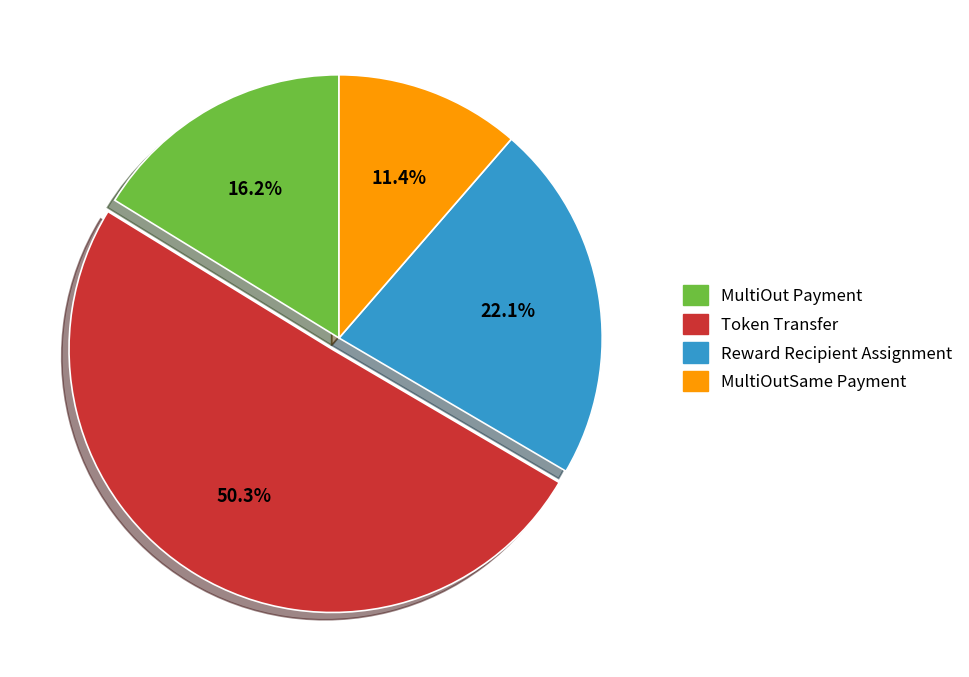

What percentage is the MultiOut Payment slice, to the nearest percent?

16%